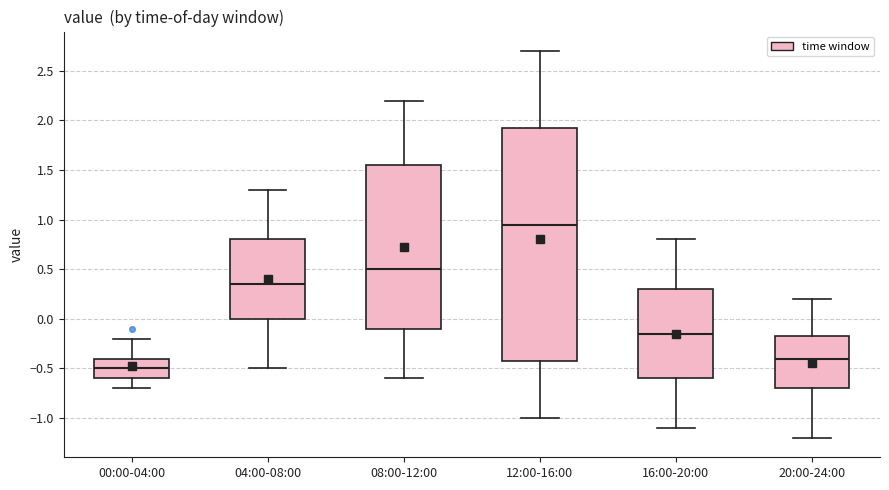

Reading left to right, transcribe this box plot: for each box, give where its median line is, the range the box spans, and where its two whiskers end, as read against the y-axis. The values are not printed on the chart, so give them approximately, as read against the axis.

00:00-04:00: median -0.50, box -0.60 to -0.40, whiskers -0.70 to -0.20
04:00-08:00: median 0.35, box 0.00 to 0.80, whiskers -0.50 to 1.30
08:00-12:00: median 0.50, box -0.10 to 1.55, whiskers -0.60 to 2.20
12:00-16:00: median 0.95, box -0.40 to 1.95, whiskers -1.00 to 2.70
16:00-20:00: median -0.15, box -0.60 to 0.30, whiskers -1.10 to 0.80
20:00-24:00: median -0.40, box -0.70 to -0.15, whiskers -1.20 to 0.20